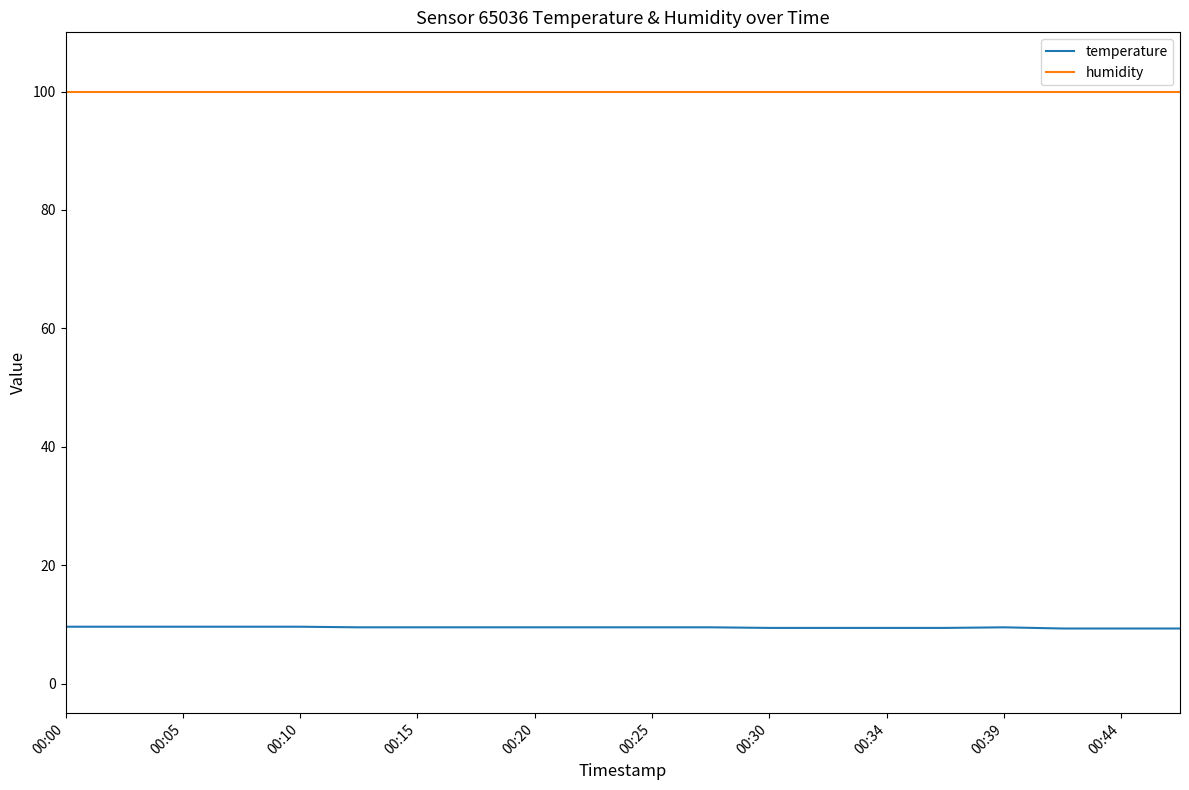

True or false: humidity and temperature intersect in this chart.

False